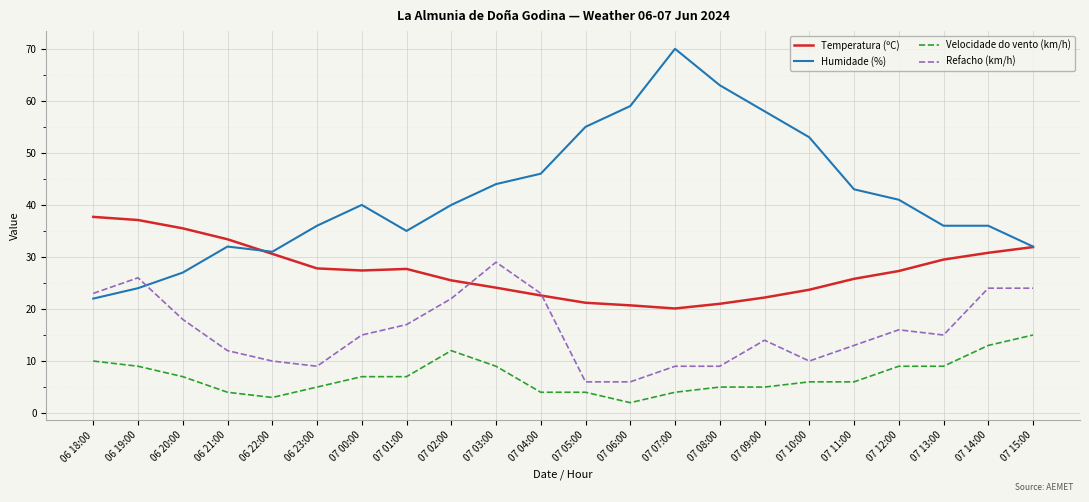

At 07 11:00, list the series in order from largest to smallest.

Humidade (%), Temperatura (ºC), Refacho (km/h), Velocidade do vento (km/h)